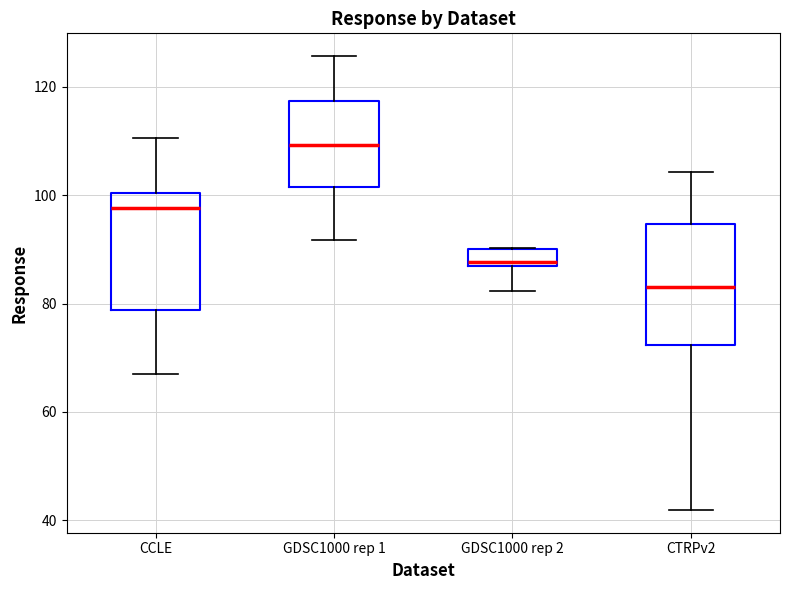

Which box's median line is the lowest?

CTRPv2